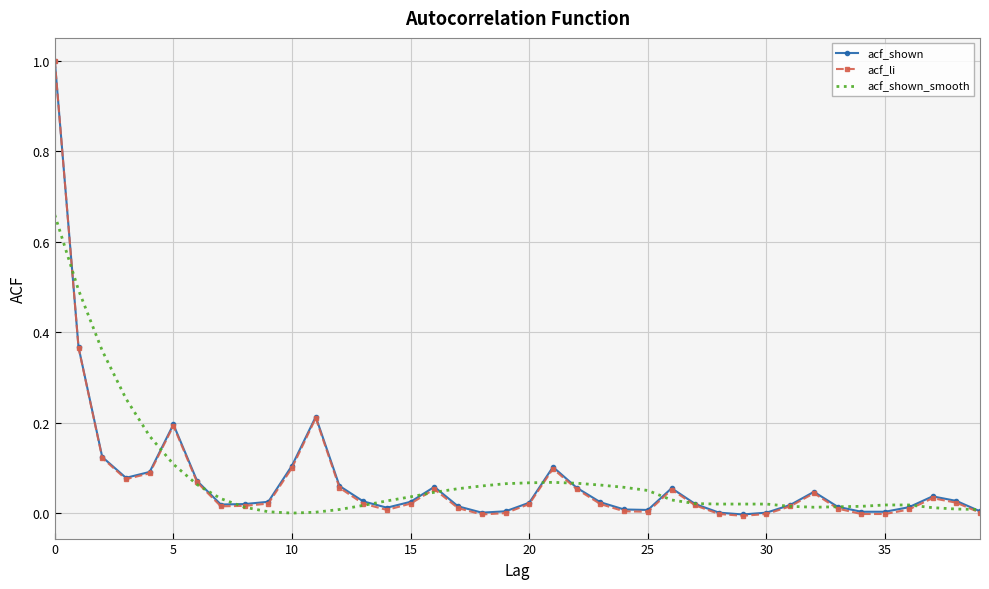

Which series has the largest range (max minus min)?

acf_li